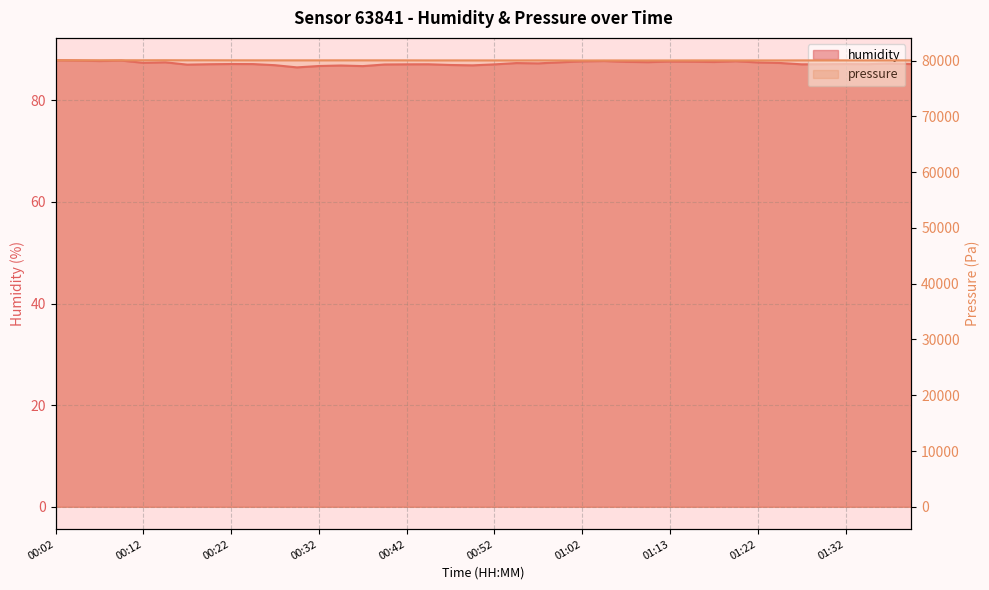

Reading left to right, transcribe all the data shown in this chart.

humidity: 00:02=87.9	00:05=87.8	00:07=87.7	00:10=87.8	00:12=87.4	00:15=87.5	00:17=87.0	00:20=87.1	00:22=87.1	00:25=87.1	00:27=86.9	00:30=86.5	00:32=86.7	00:35=86.8	00:37=86.7	00:39=87.0	00:42=87.1	00:45=87.1	00:47=86.9	00:50=86.9	00:52=87.0	00:55=87.3	00:57=87.2	01:00=87.5	01:02=87.7	01:05=87.7	01:07=87.5	01:10=87.5	01:13=87.6	01:15=87.6	01:18=87.5	01:20=87.7	01:22=87.4	01:25=87.3	01:27=87.1	01:30=87.1	01:32=87.1	01:35=87.1	01:37=87.2	01:40=87.1
pressure: 00:02=80072.8	00:05=80068.8	00:07=80072.8	00:10=80068.8	00:12=80066.7	00:15=80074.9	00:17=80064.6	00:20=80066.7	00:22=80060.5	00:25=80056.4	00:27=80054.4	00:30=80054.4	00:32=80052.3	00:35=80056.4	00:37=80054.4	00:39=80054.4	00:42=80050.2	00:45=80044.1	00:47=80044.1	00:50=80042.0	00:52=80040.0	00:55=80037.9	00:57=80044.1	01:00=80037.9	01:02=80029.7	01:05=80035.9	01:07=80033.8	01:10=80033.8	01:13=80035.9	01:15=80042.0	01:18=80044.1	01:20=80035.9	01:22=80040.0	01:25=80040.0	01:27=80046.2	01:30=80046.2	01:32=80050.2	01:35=80046.2	01:37=80050.2	01:40=80050.2